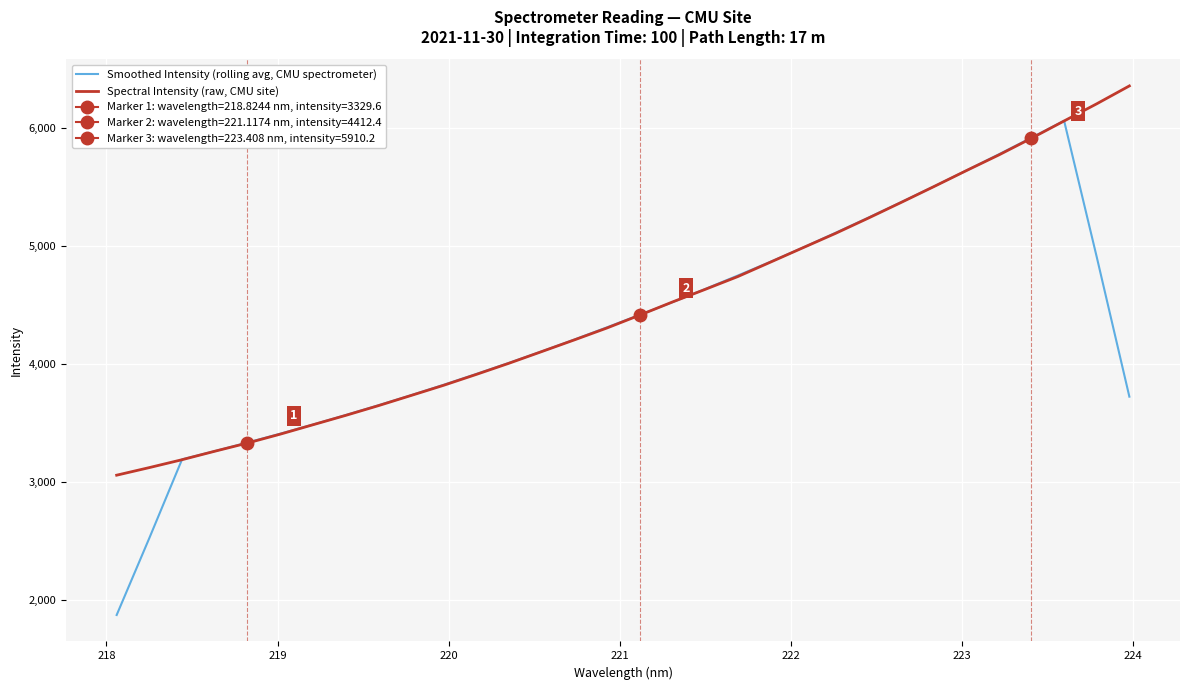

List the series in order of their overall mean, lowest first.

Smoothed Intensity (rolling avg, CMU spectrometer), Spectral Intensity (raw, CMU site)